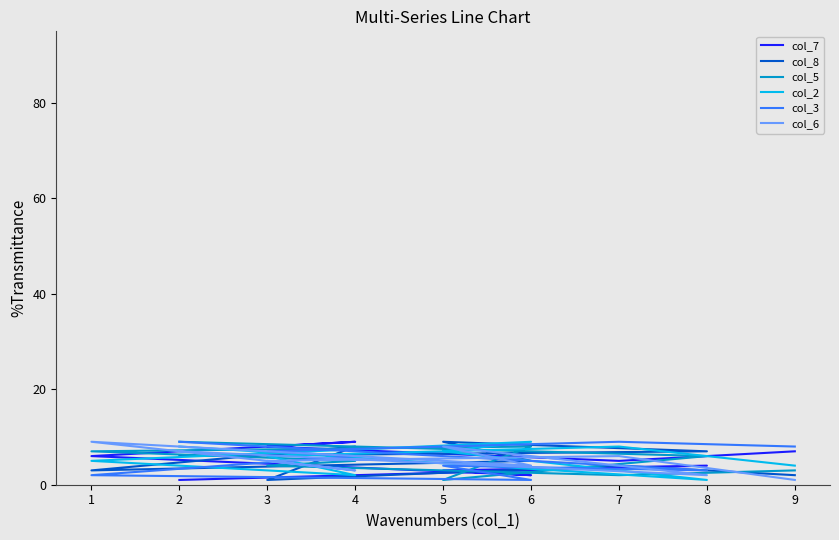

How many interior local peaks does the col_2 series have?

2